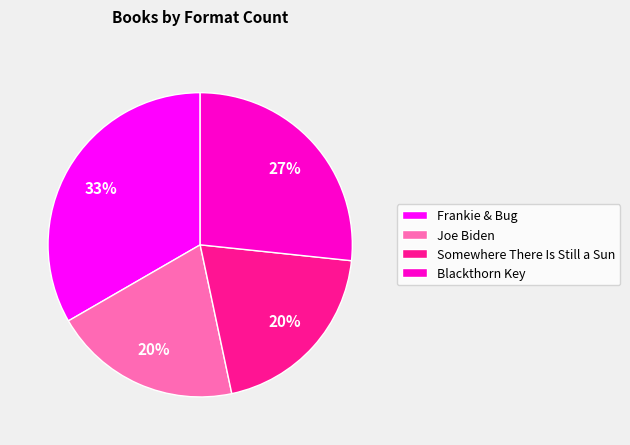

Does any single category account for the majority?

No